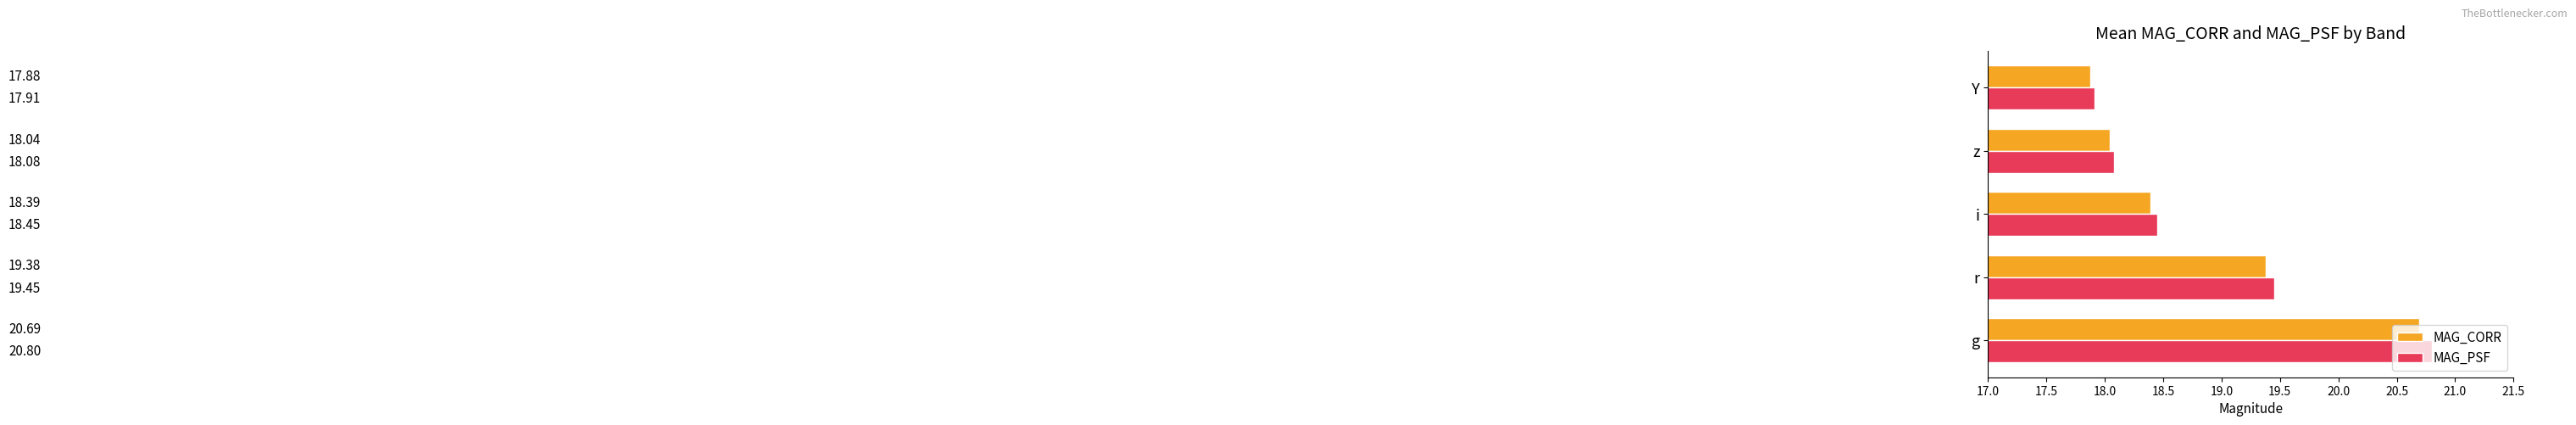

Which series has the largest total across all categories?

MAG_PSF